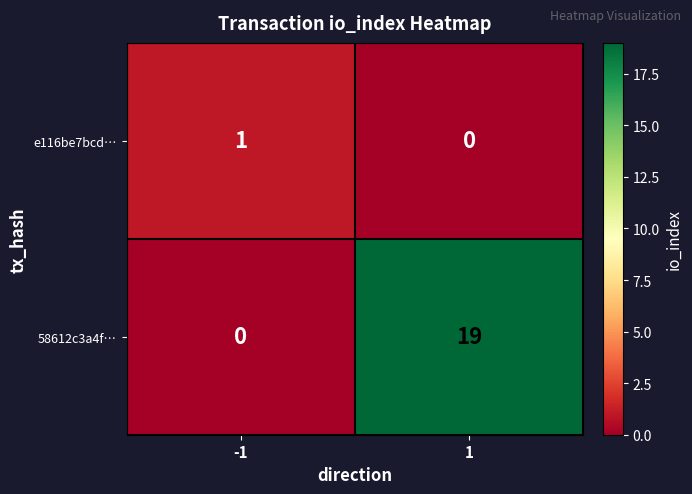

Reading left to right, list all the values displayed in this chart.

e116be7bcd…: 1	0
58612c3a4f…: 0	19